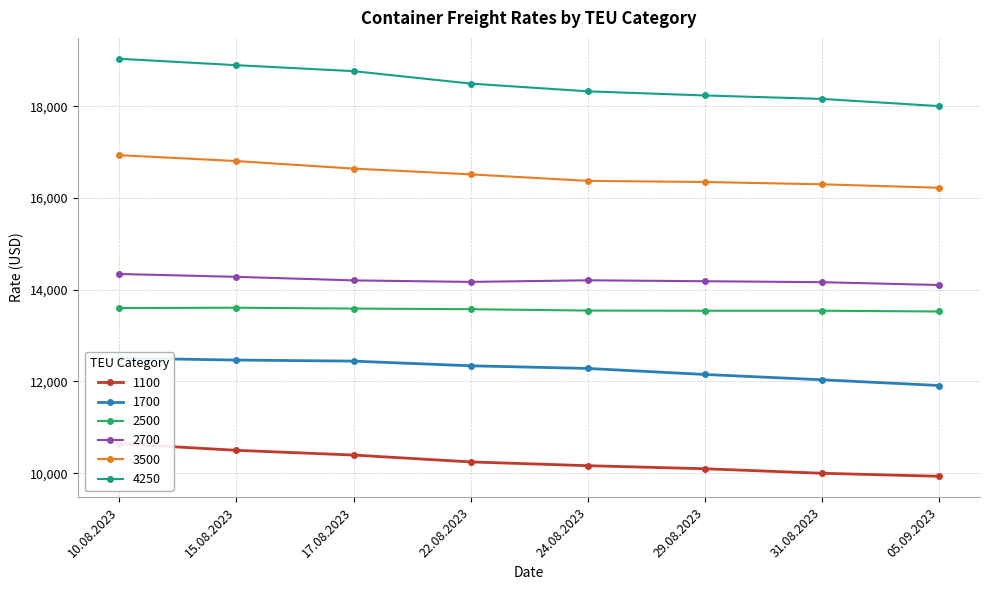

Which series has the widest spread of values?

4250